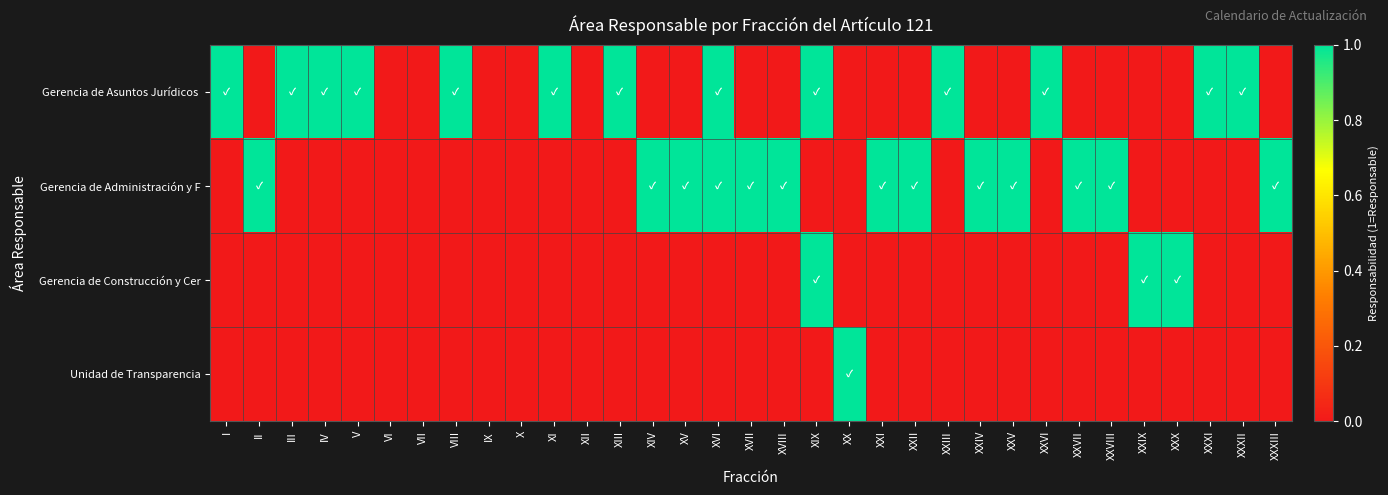

Which category has the lowest value across all series?

II